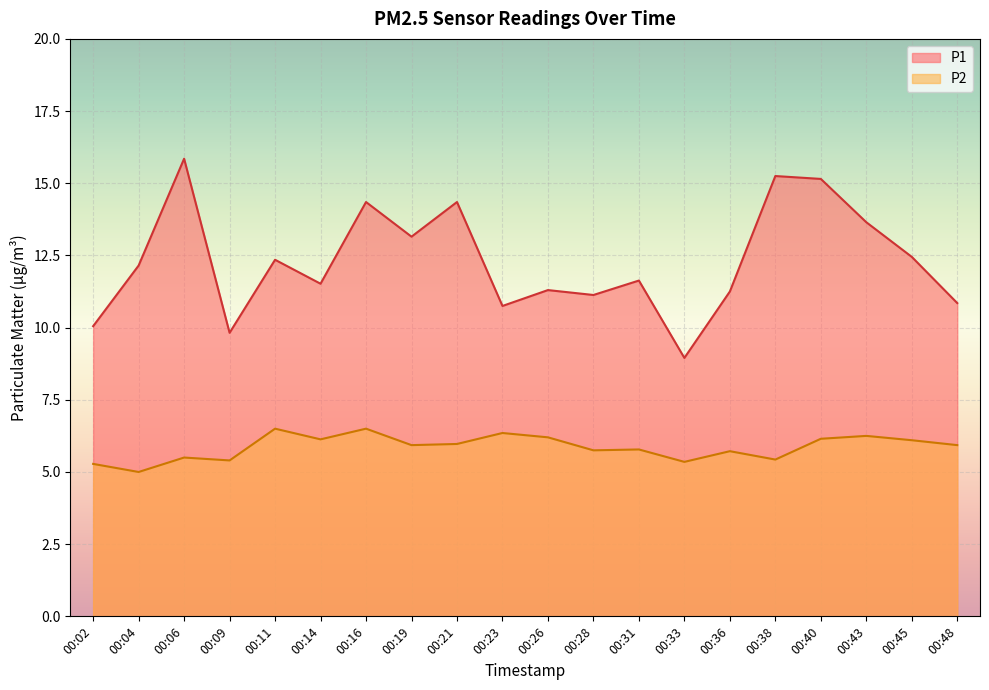

At 00:09, list the series in order from largest to smallest.

P1, P2